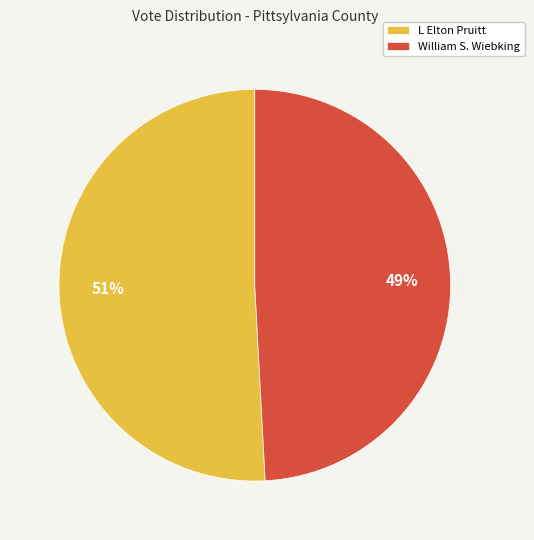

What is the ratio of the value at L Elton Pruitt to the value at William S. Wiebking?

1.0